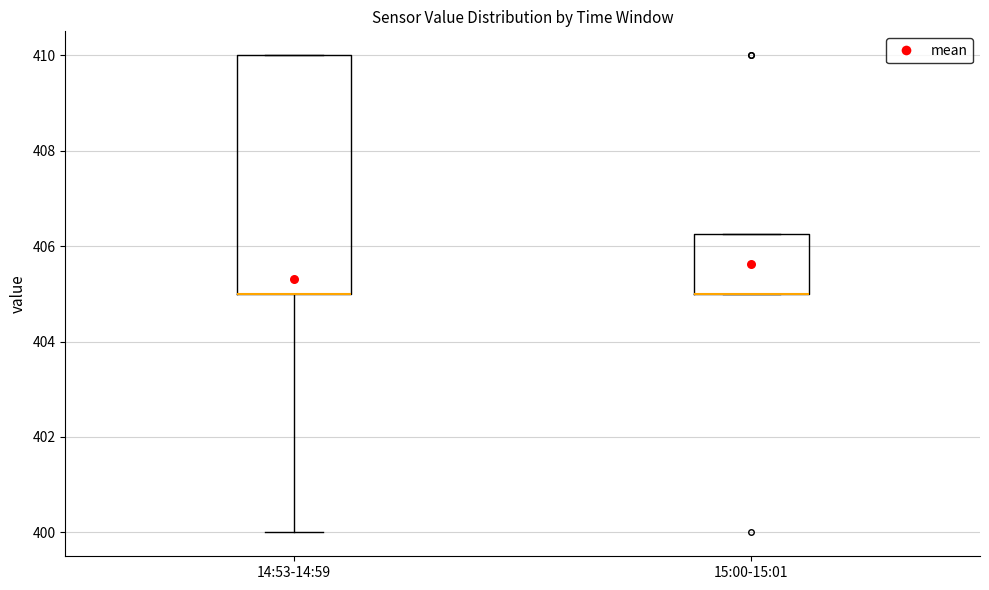

Where is the upper edge of the box for 15:00-15:01 on the y-axis? The values are not printed on the chart, so give them approximately, as read against the axis.

406.2